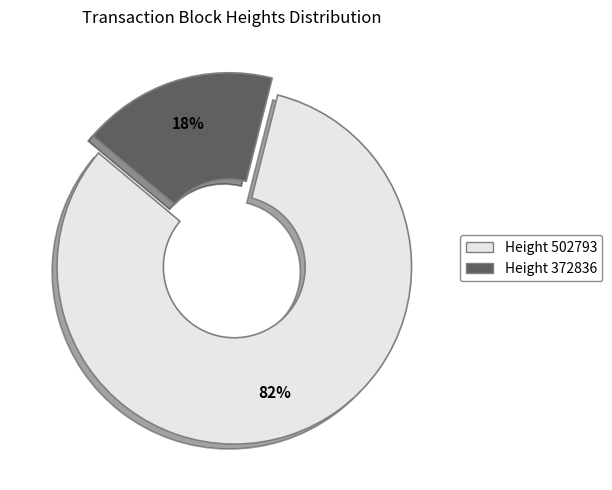

Is the sum of Height 372836 and Height 502793 greater than half?

Yes